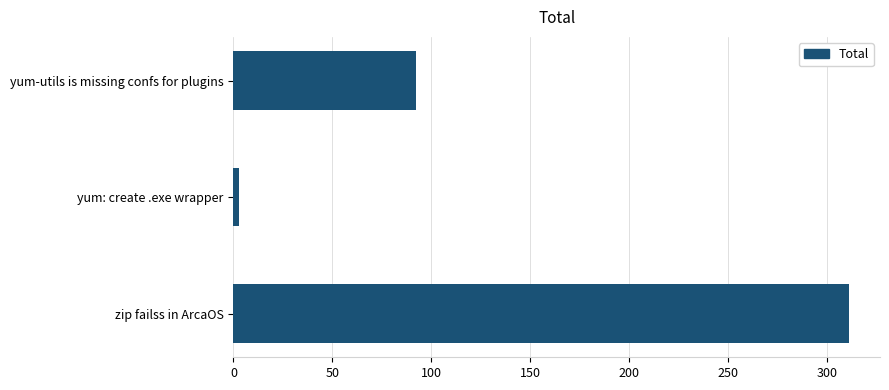

Reading top to bottom, what are all the values shown in this chart?

92	3	311